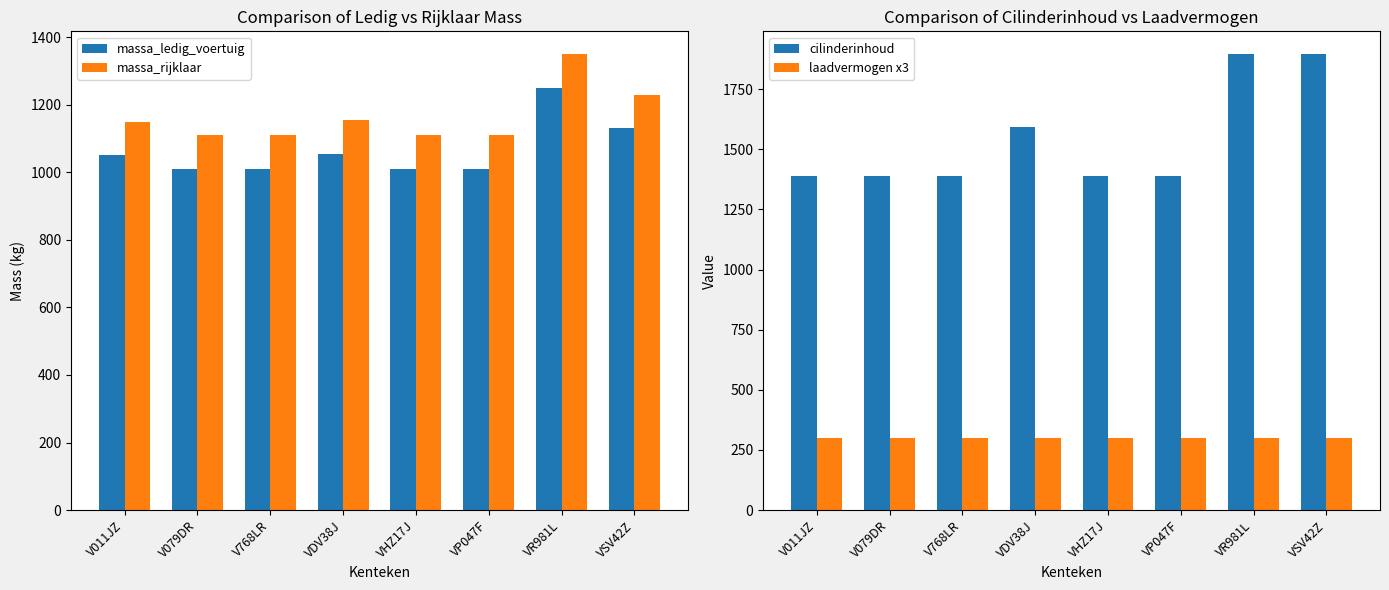

What is the minimum value shown in the chart?

300